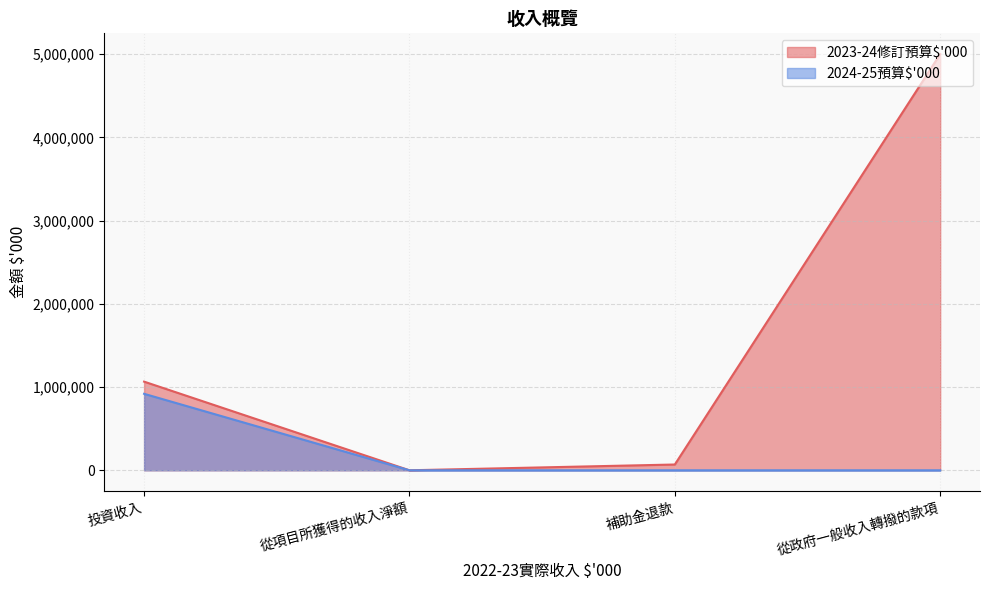

What is the total value across all series at 補助金退款?

69547